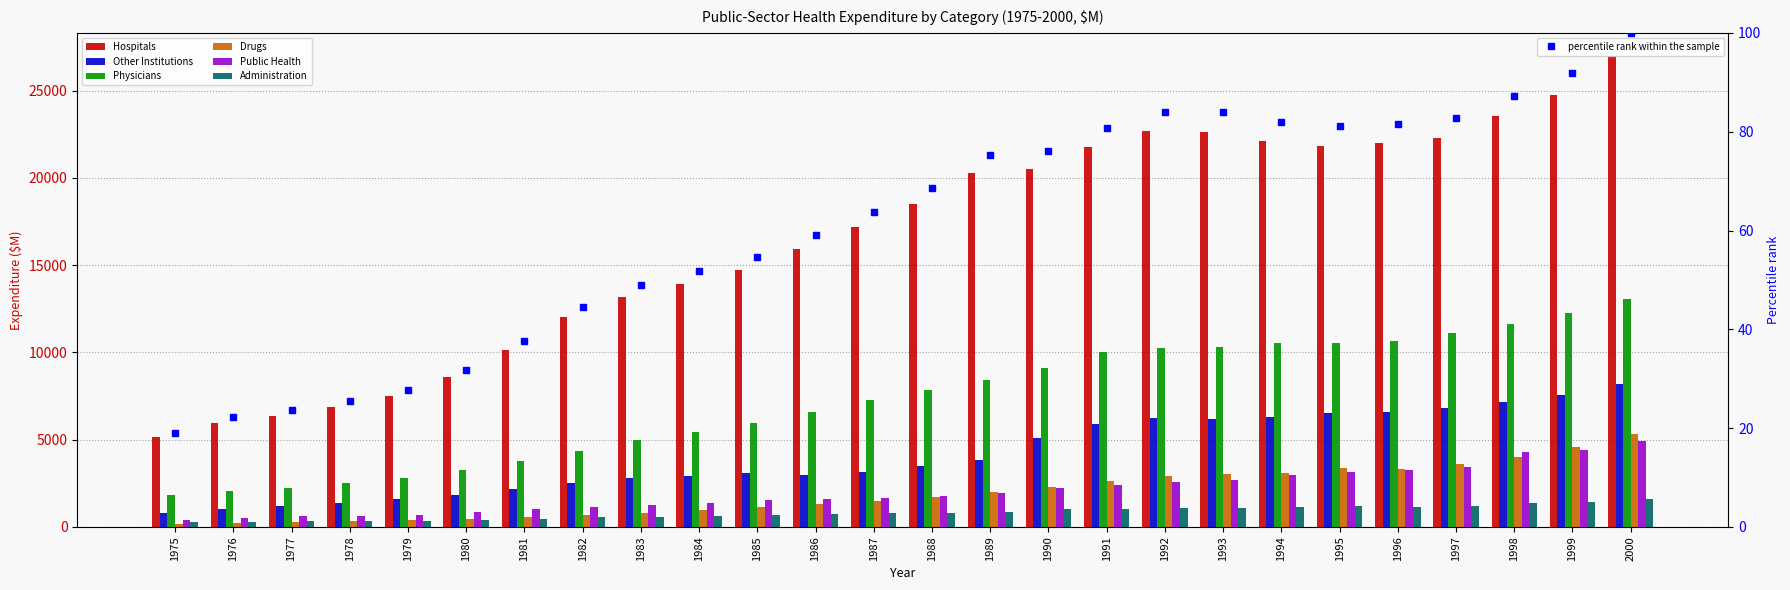

What is the difference between the maximum and second lowest values in the Hospitals series?

20973.1